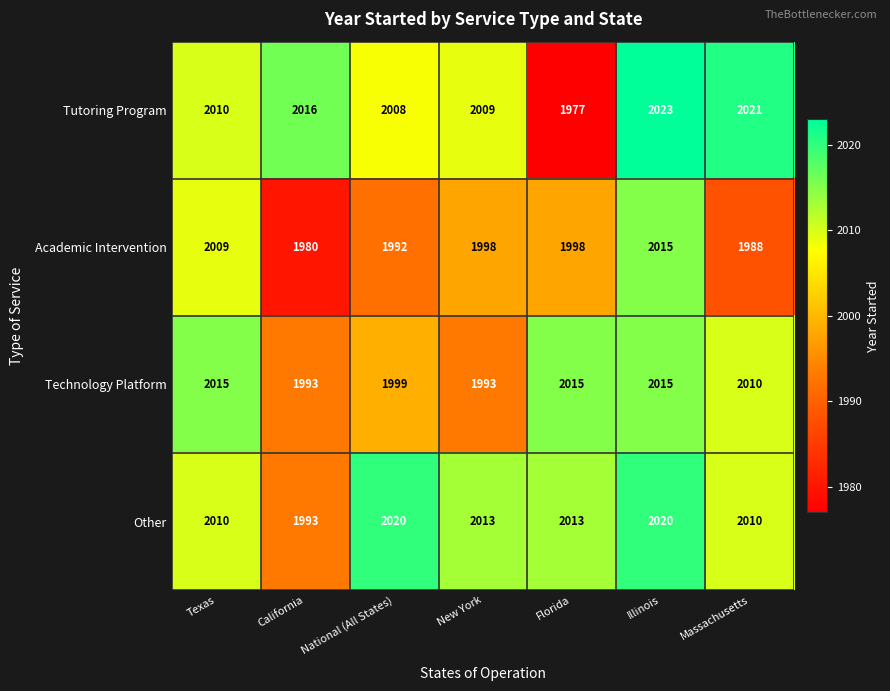

How many categories are shown in the chart?

7